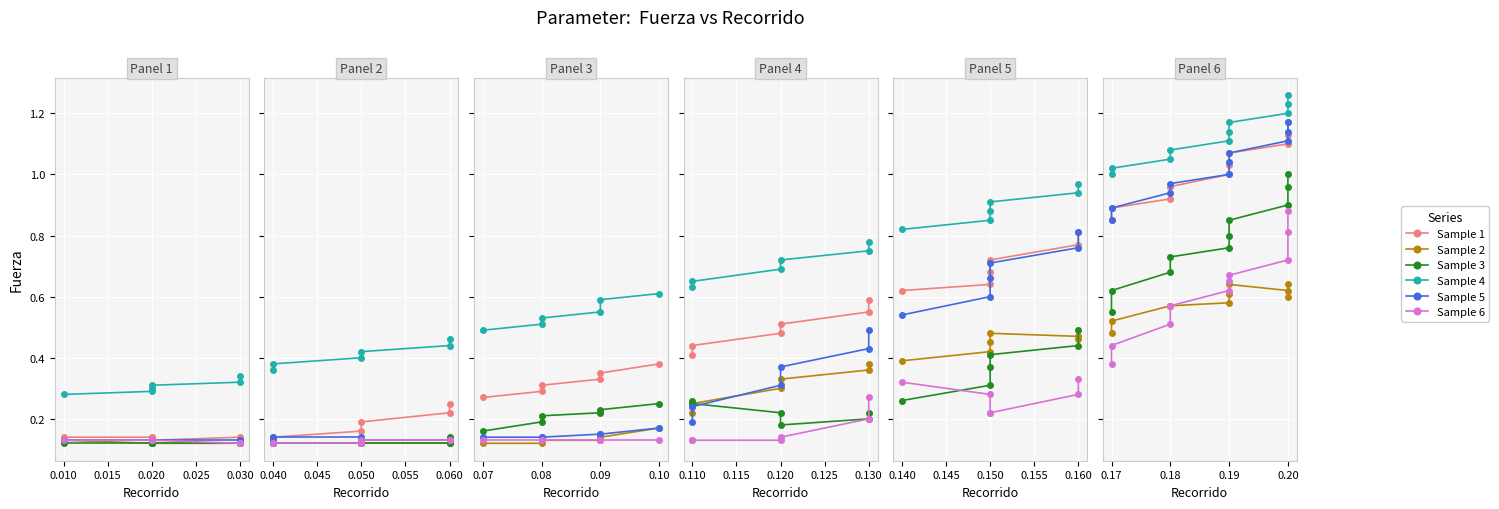

Which series has the largest total across all categories?

Sample 4